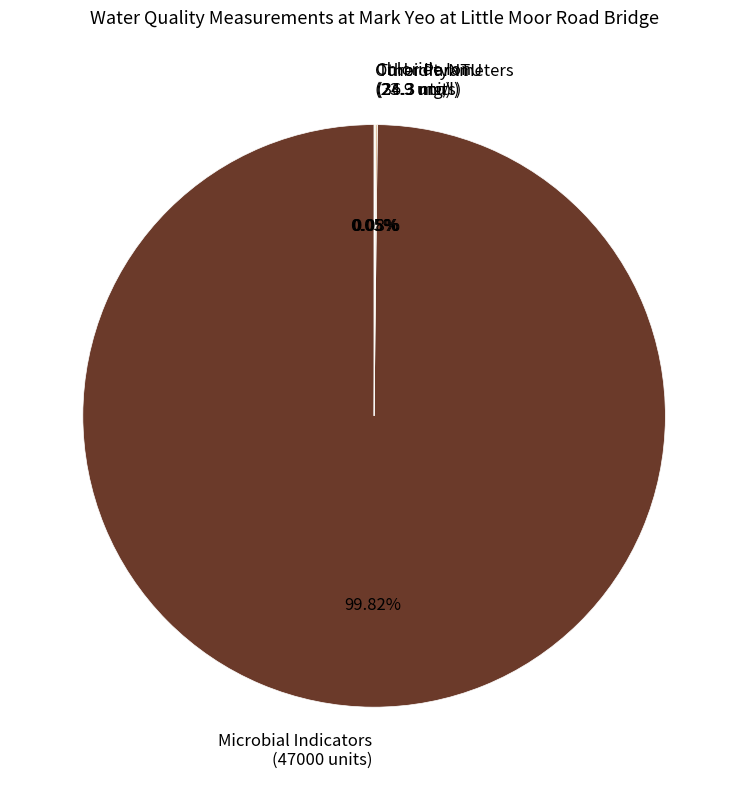

To the nearest percent, what is the difference between the largest and smallest slice percentages?

100%